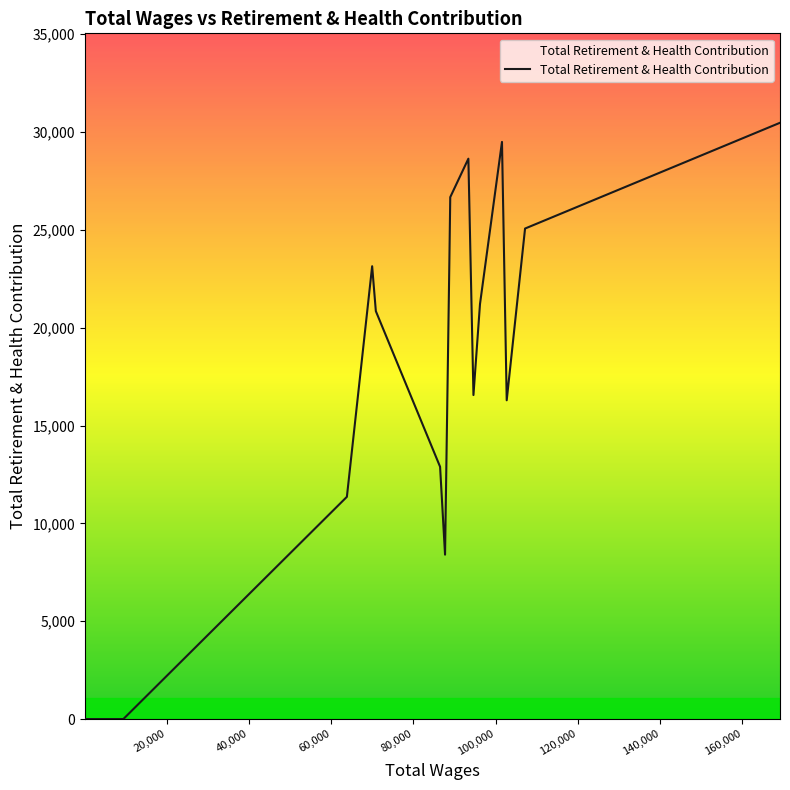

How many values exceed 0?

14